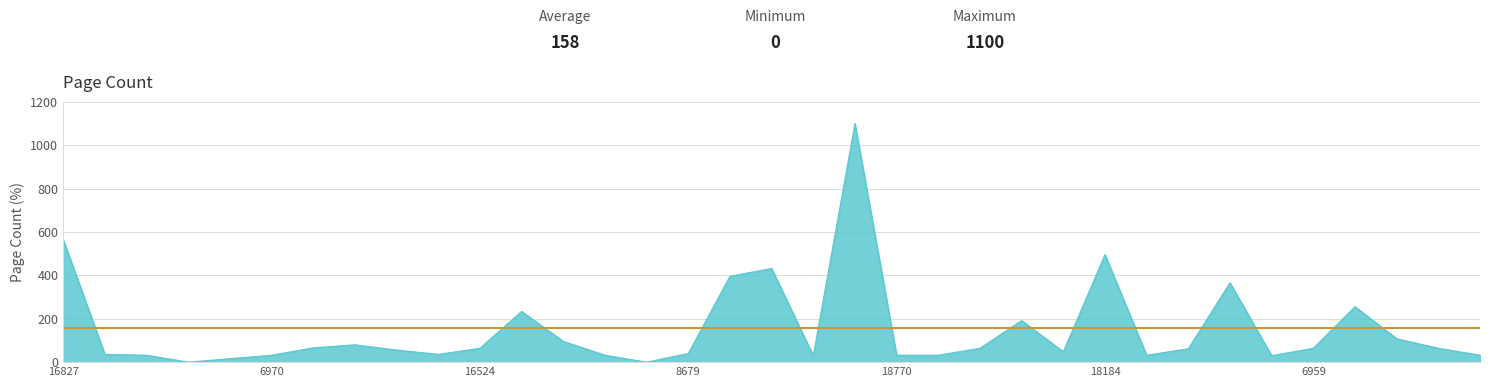

How many distinct data groups are displayed?

1